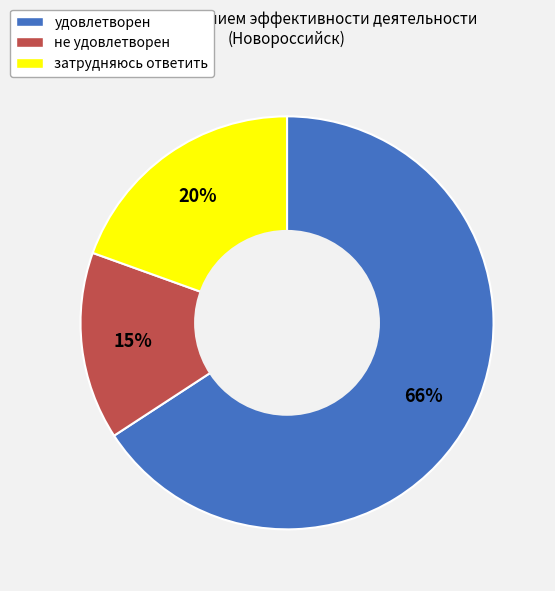

Is it true that удовлетворен is 66% of the pie?

True